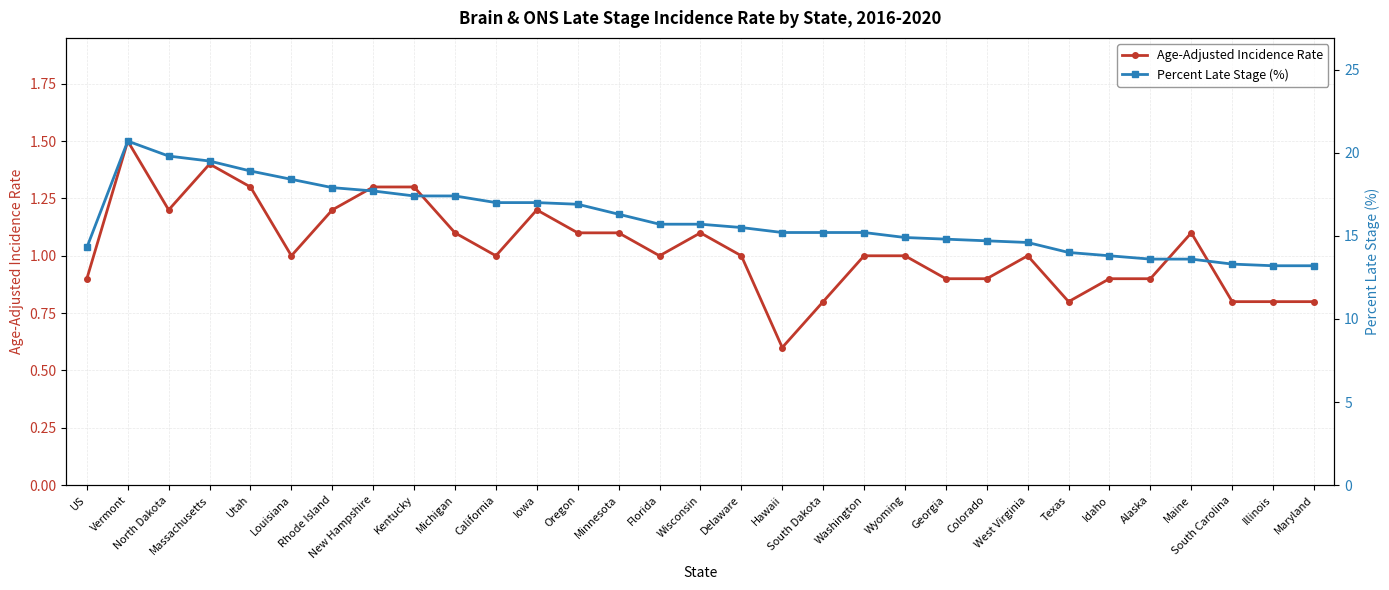

Which category has the lowest value across all series?

Hawaii